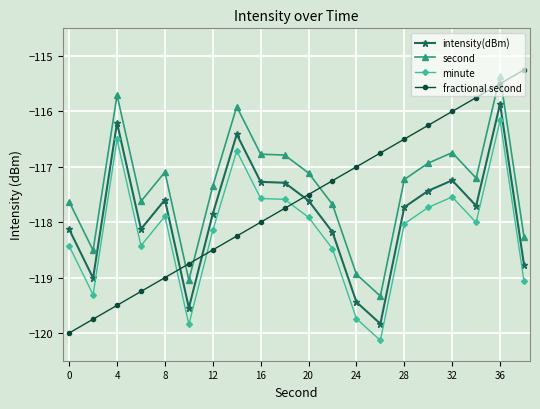

Which series has the largest range (max minus min)?

fractional second